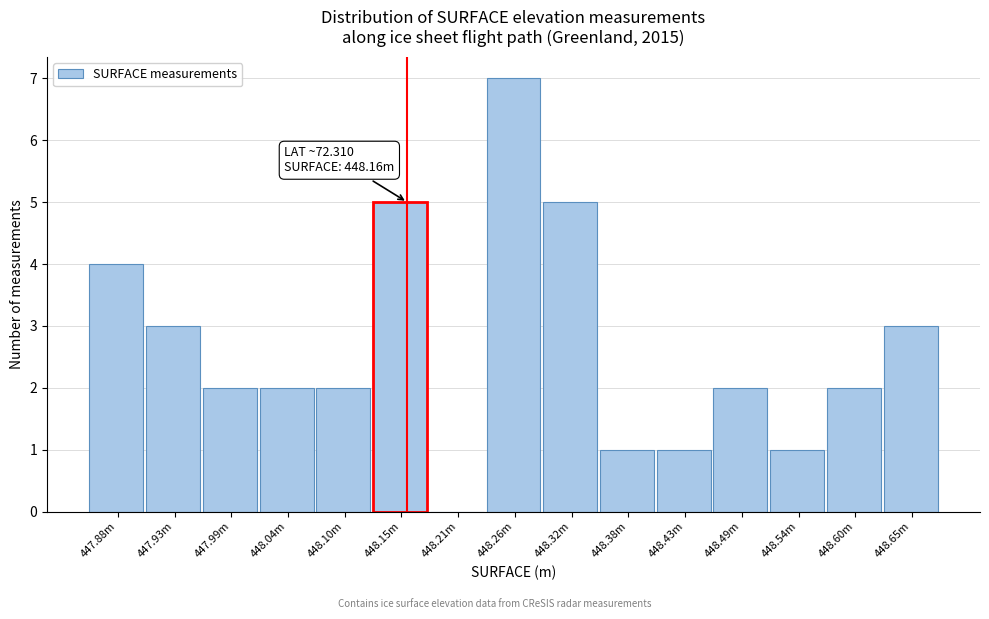

Reading right to left, extract all data points from this chart.

448.65m=3	448.60m=2	448.54m=1	448.49m=2	448.43m=1	448.38m=1	448.32m=5	448.26m=7	448.21m=0	448.15m=5	448.10m=2	448.04m=2	447.99m=2	447.93m=3	447.88m=4